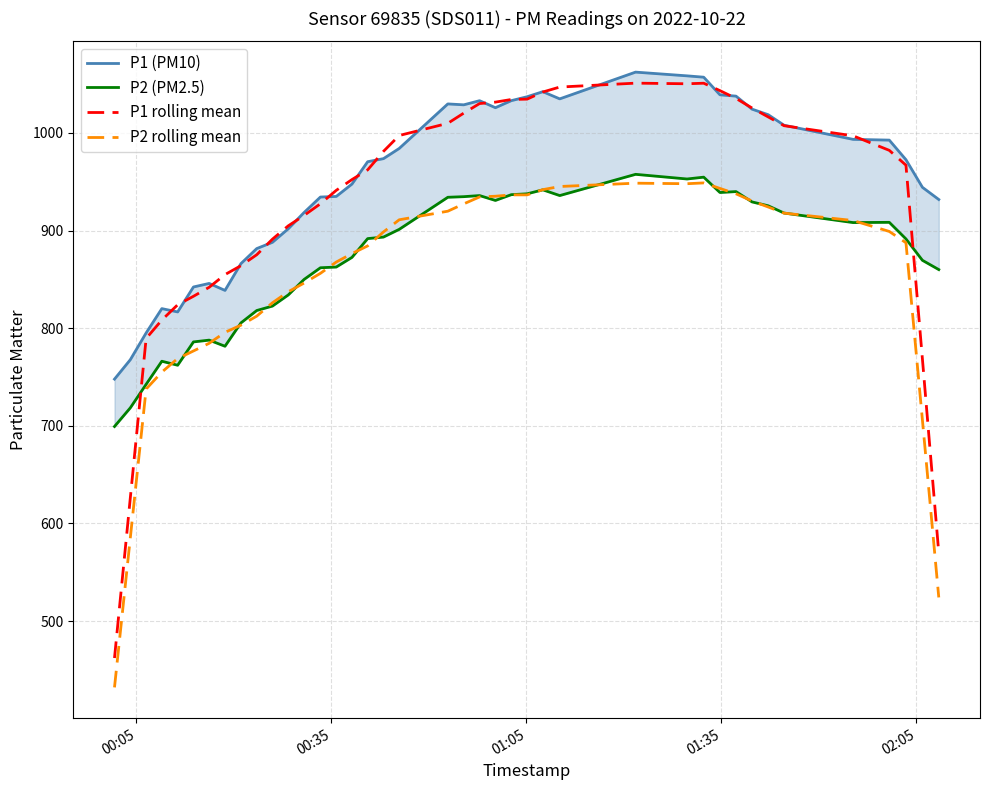

True or false: P1 rolling mean and P2 rolling mean intersect in this chart.

False